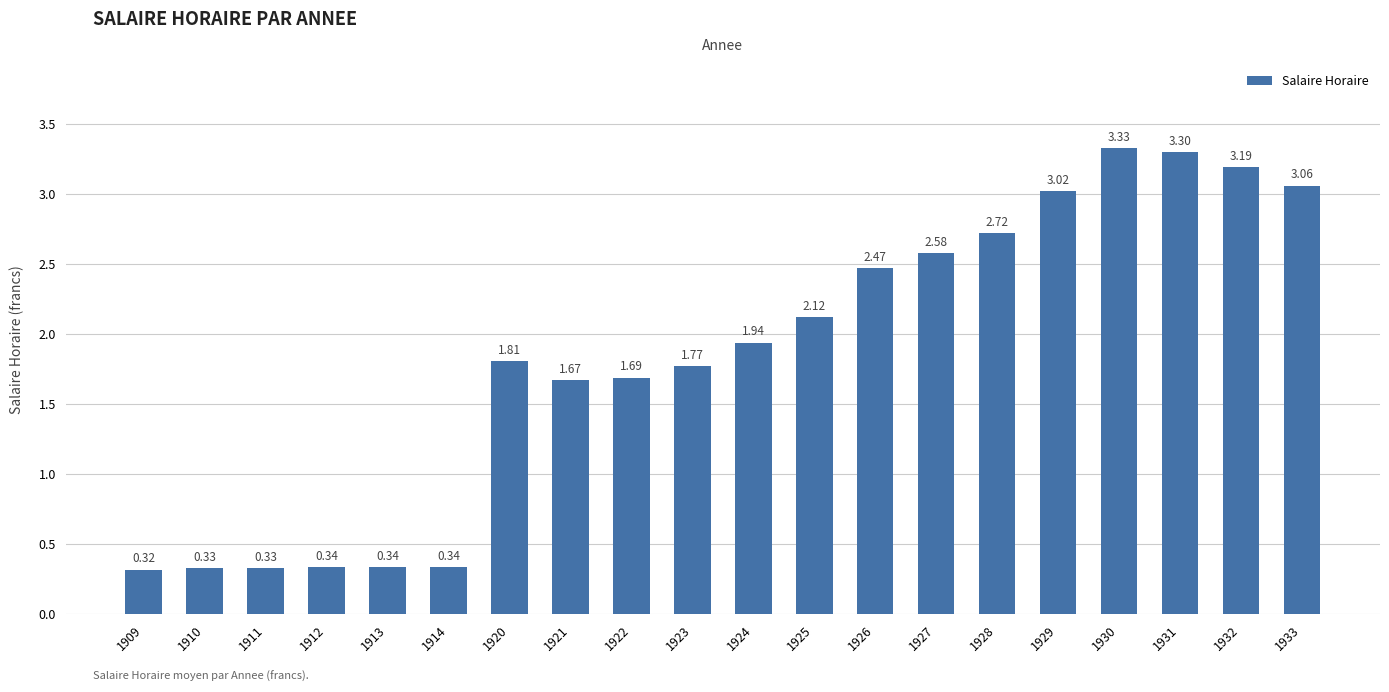

Which has a higher value, 1931 or 1926?

1931